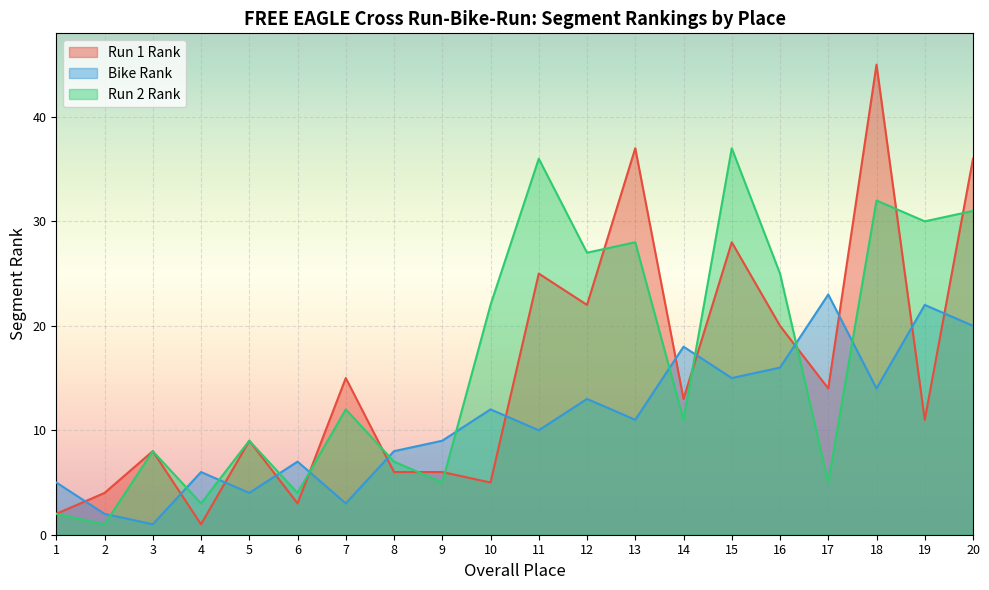

How many lines are shown in the chart?

3